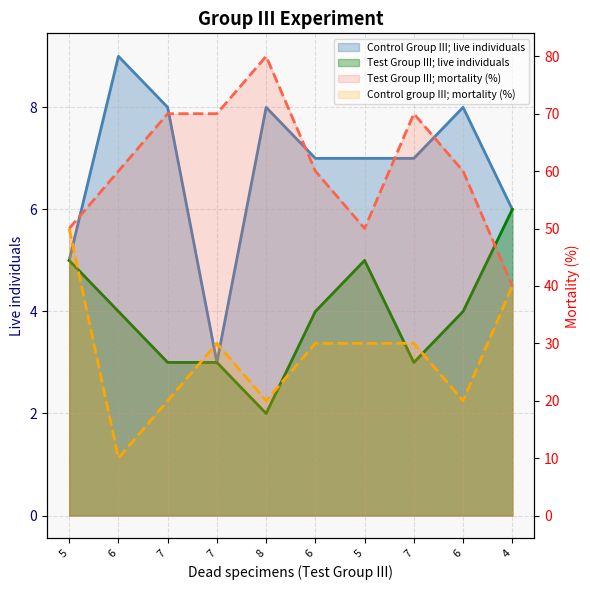

Count the number of data series in this chart.

4